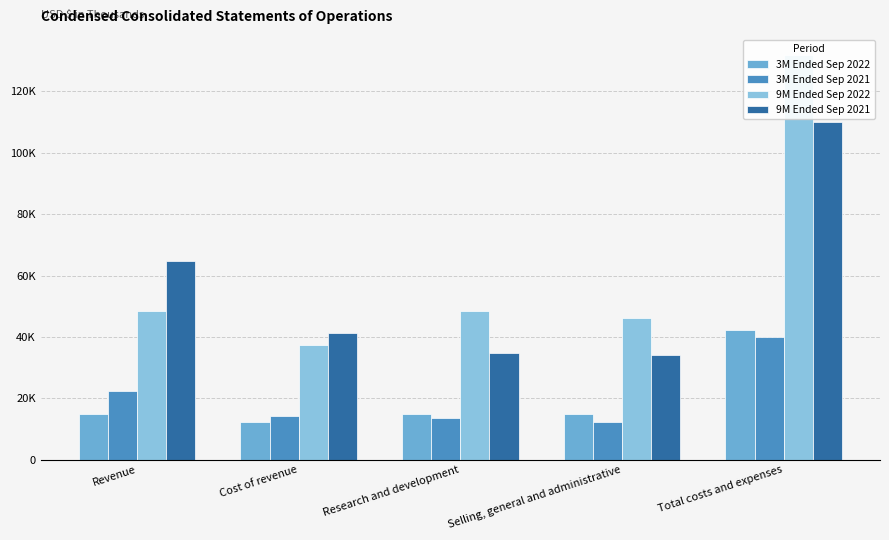

How many bars are there in total?

20